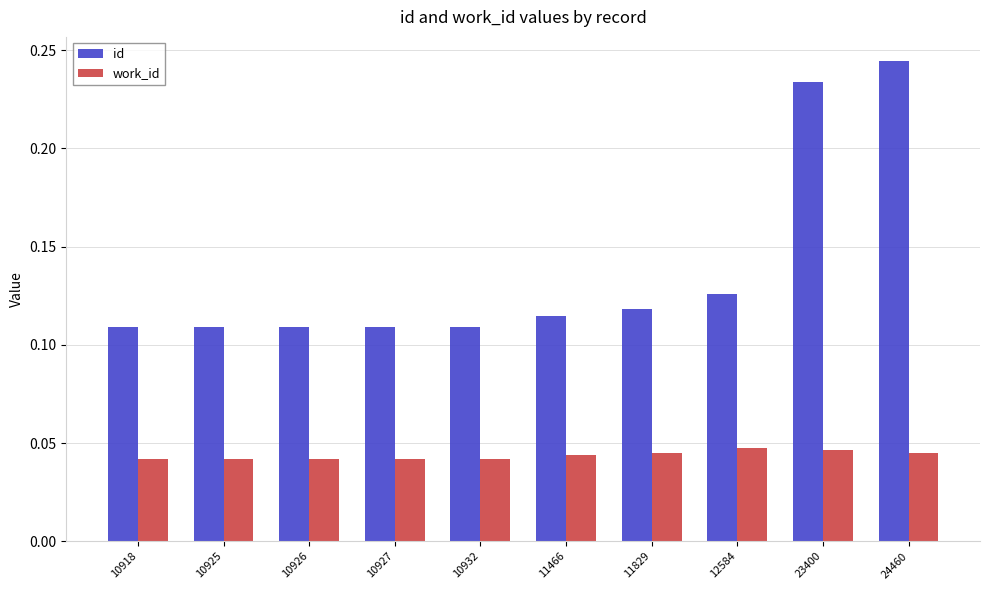

Which label corresponds to the largest value in the chart?

24460